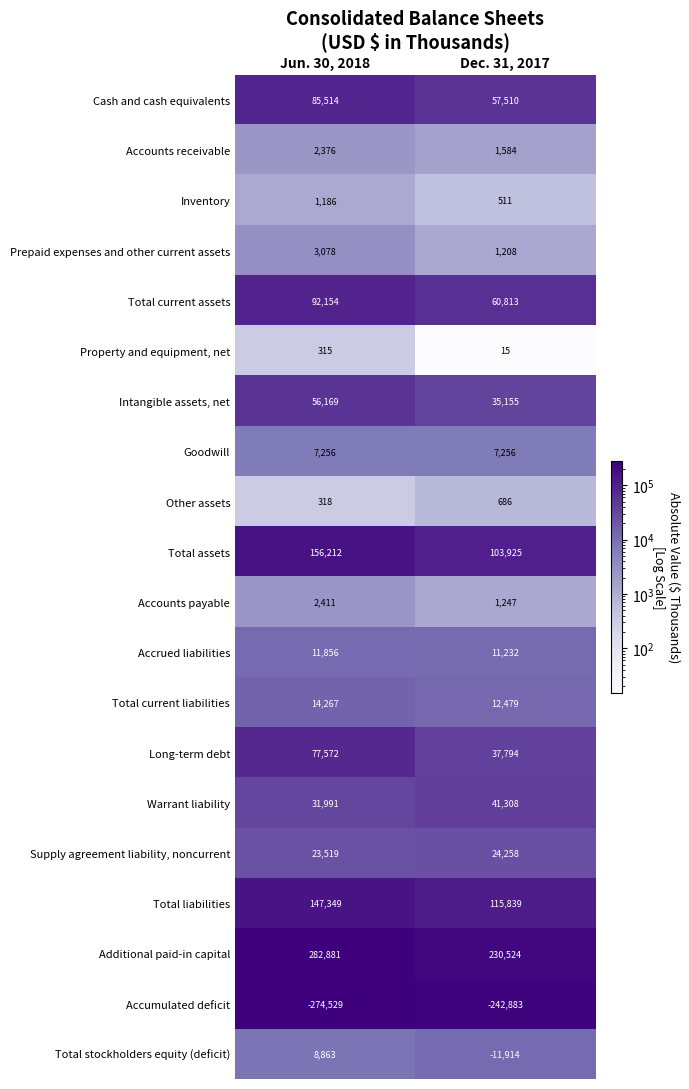

What is the sum of the Intangible assets, net values at Dec. 31, 2017 and Jun. 30, 2018?

91324